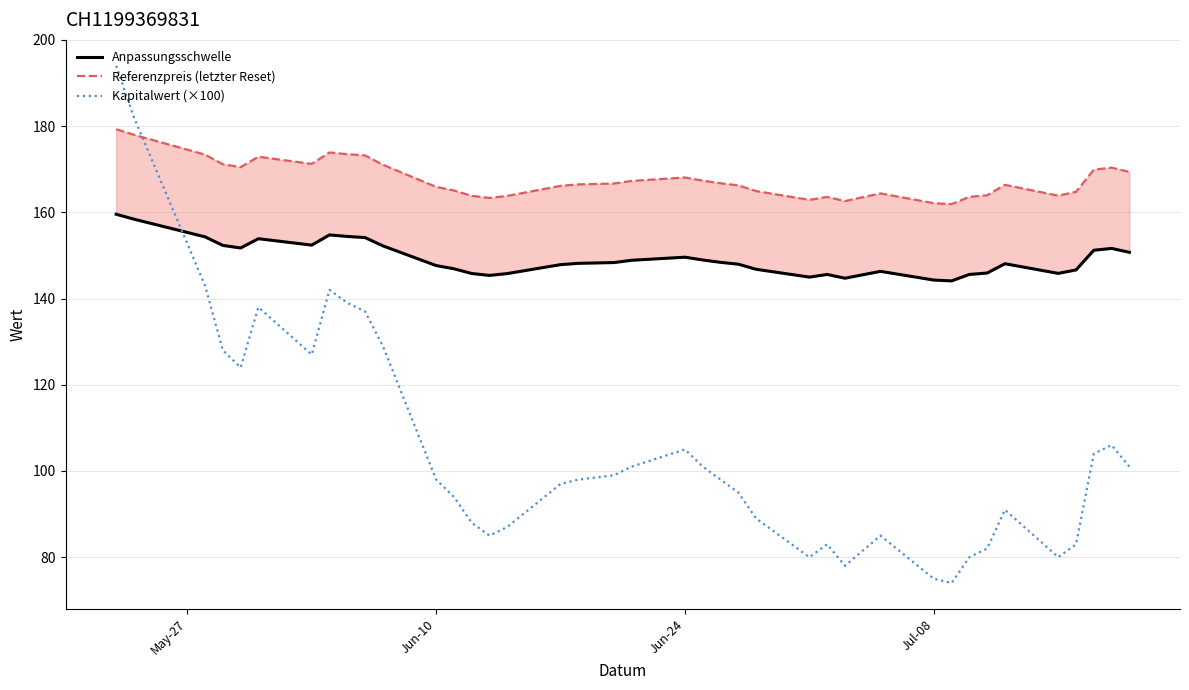

How many lines are shown in the chart?

3